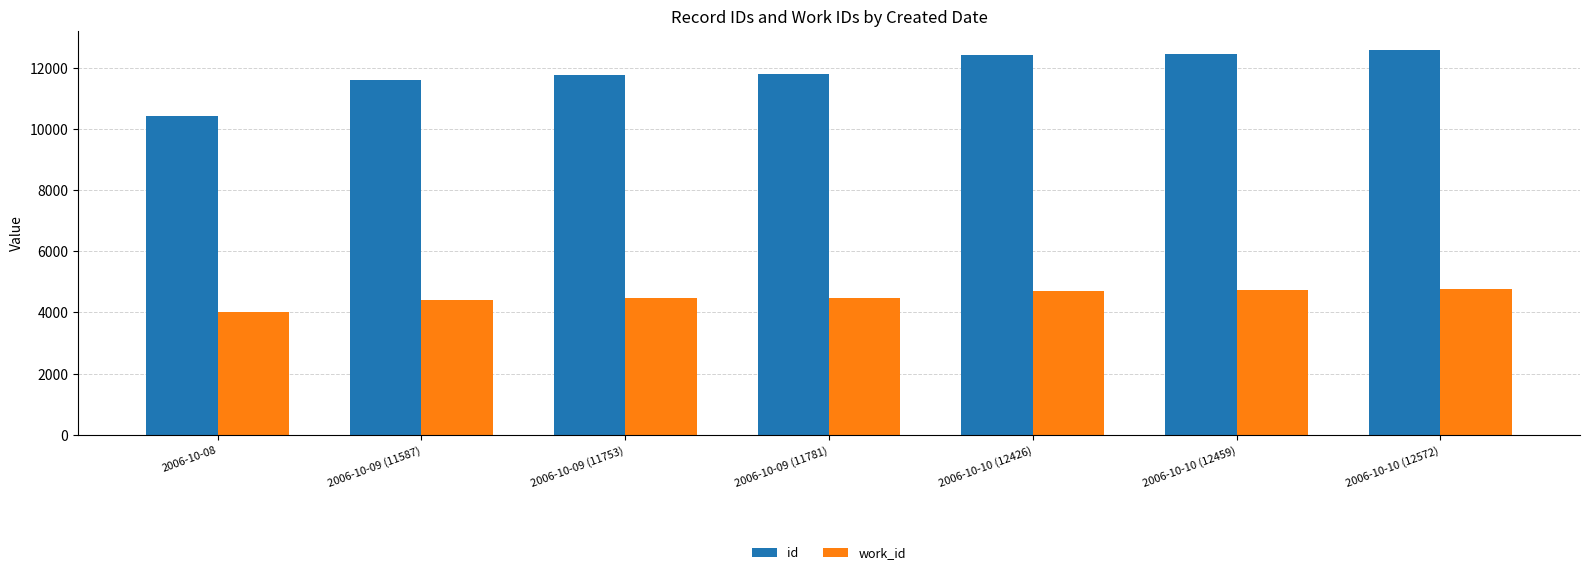

What is the sum of all id values?

82996